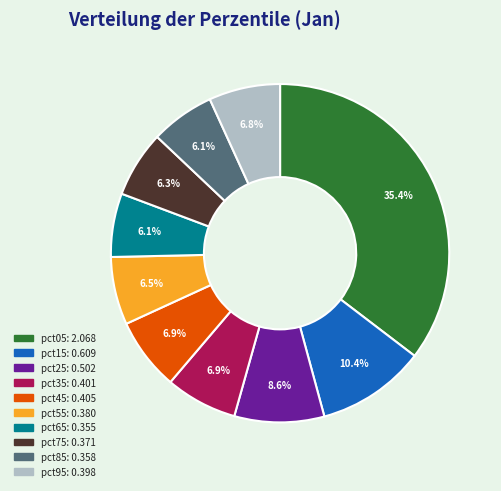

Which category has the biggest portion of the pie?

pct05